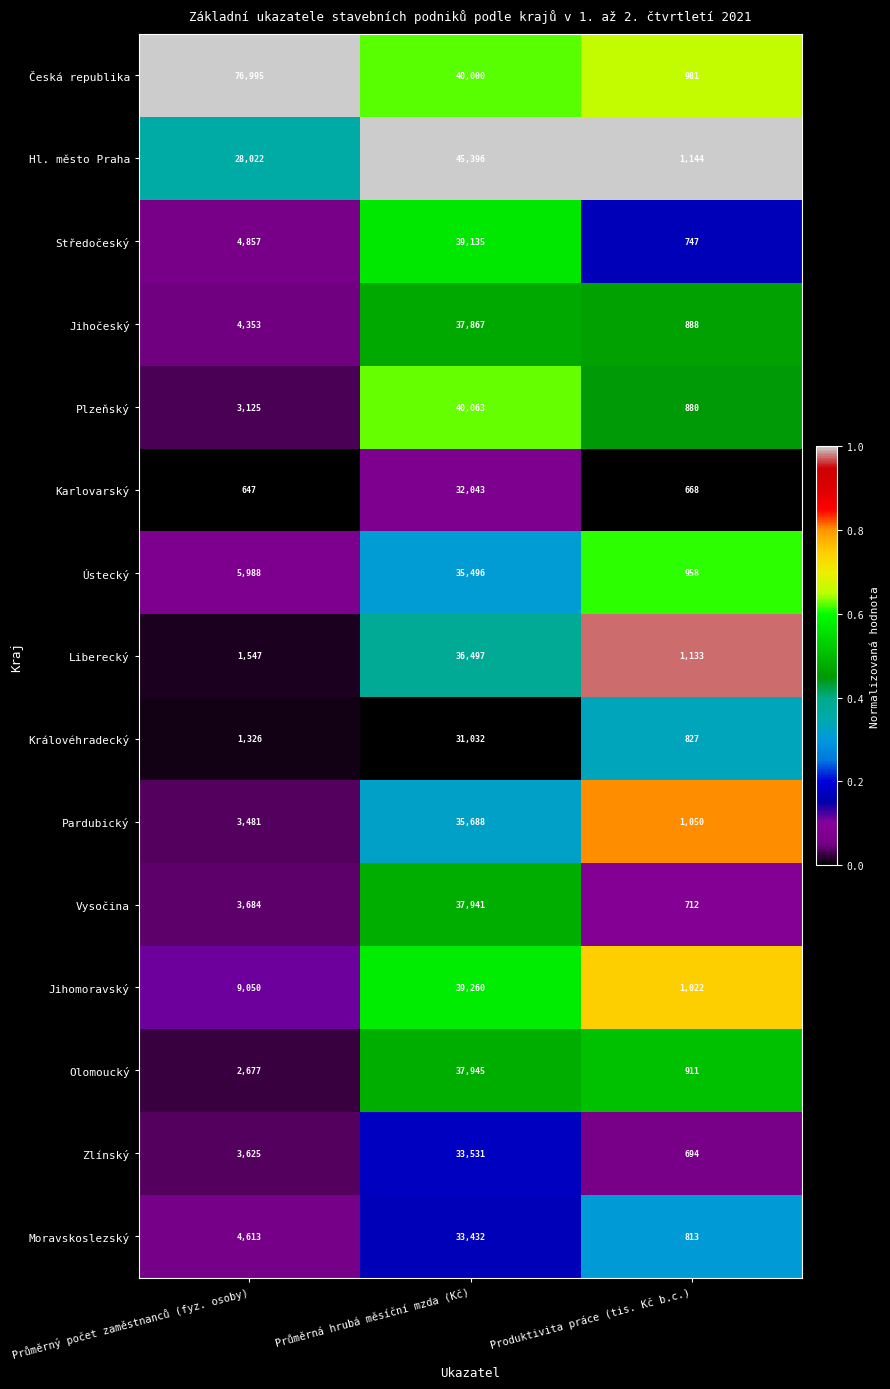

What is the average value of the Zlínský series?

12617